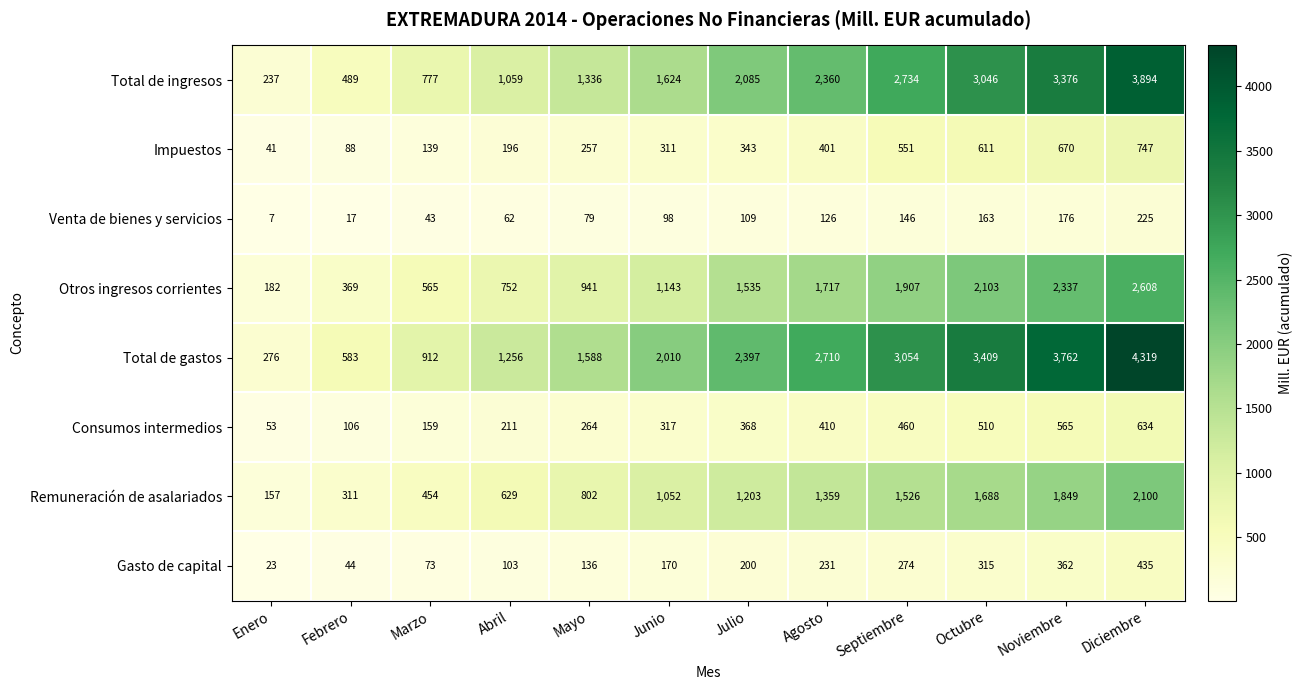

At Noviembre, list the series in order from largest to smallest.

Total de gastos, Total de ingresos, Otros ingresos corrientes, Remuneración de asalariados, Impuestos, Consumos intermedios, Gasto de capital, Venta de bienes y servicios